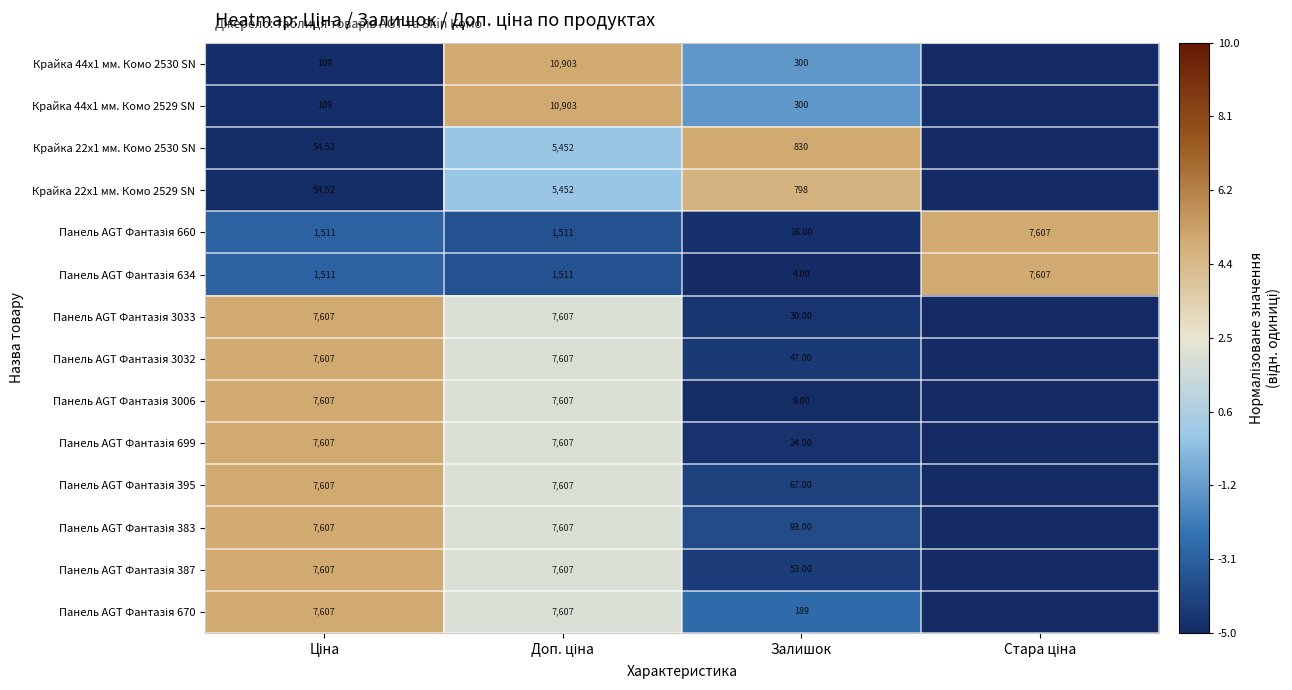

What is the smallest value displayed?

-5.0